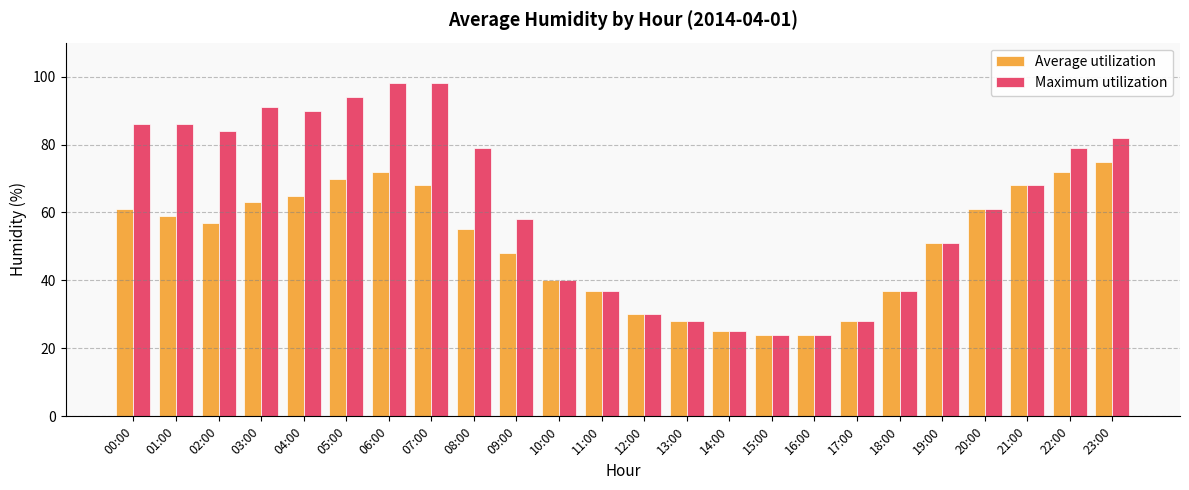

At 00:00, list the series in order from largest to smallest.

Maximum utilization, Average utilization